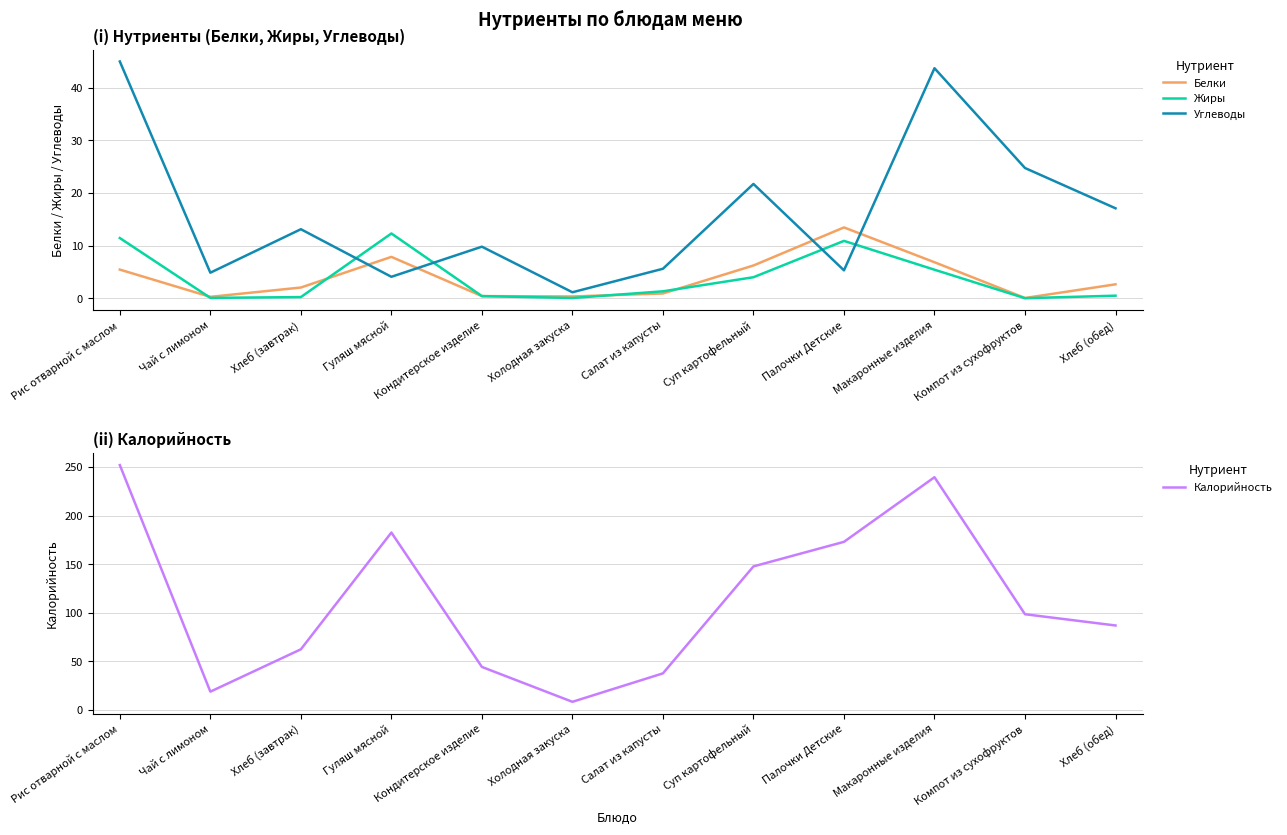

At which label is Углеводы closest to 23?

Суп картофельный